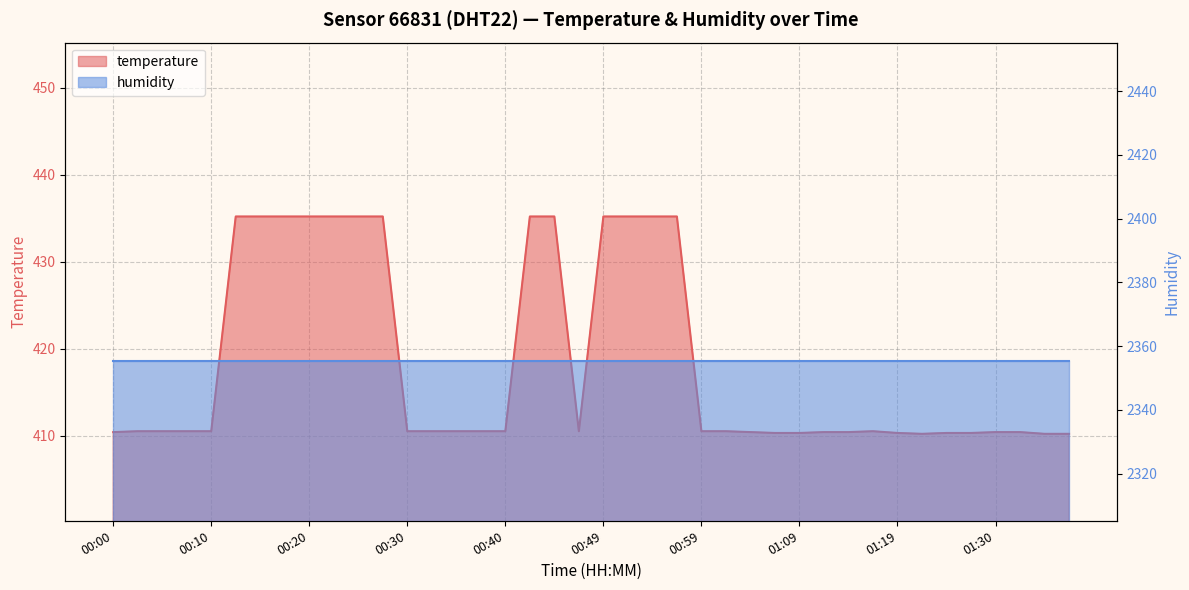

What is the value of the 11th point from the left?

435.2